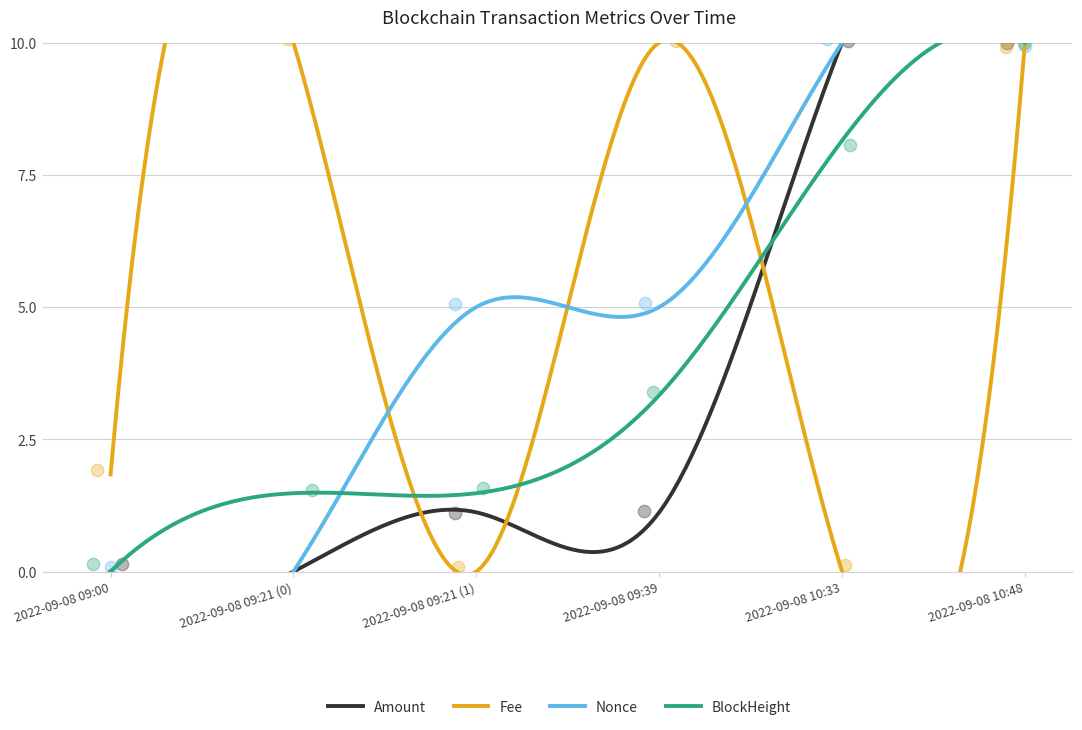

Is the value of Amount at 2022-09-08 09:21 (1) greater than the value of Nonce at 2022-09-08 10:33?

No